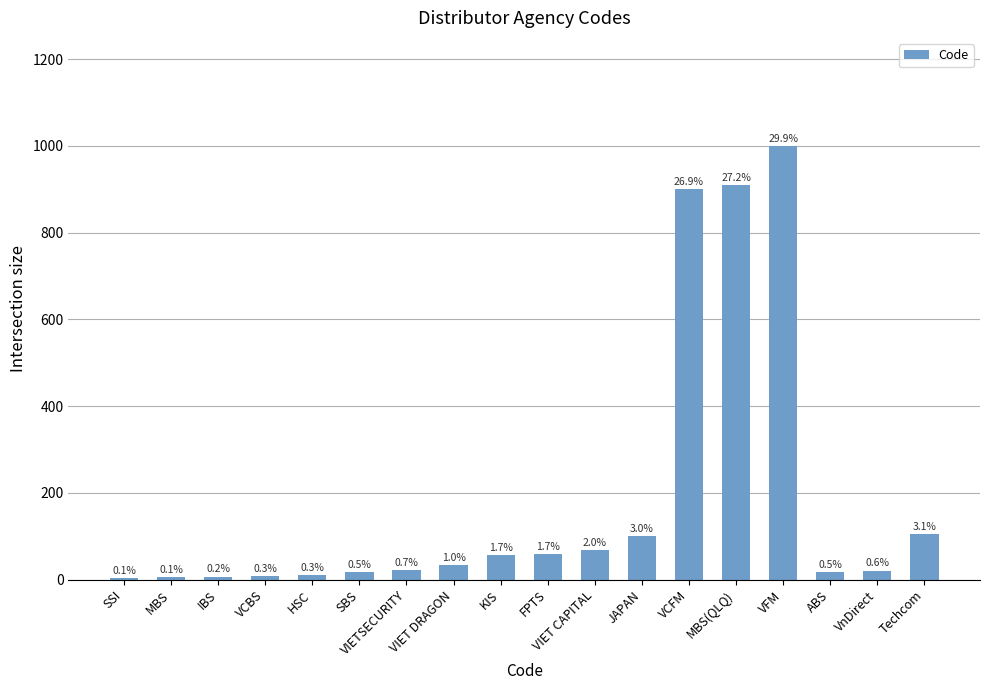

How many data points are above 33?

8